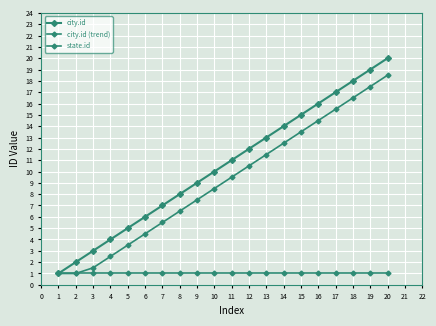

True or false: city.id (trend) and city.id cross at least once.

False